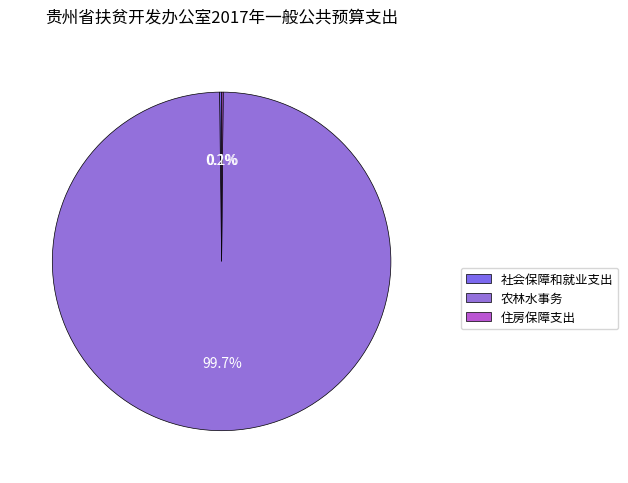

Is it true that 社会保障和就业支出 is 0% of the pie?

True